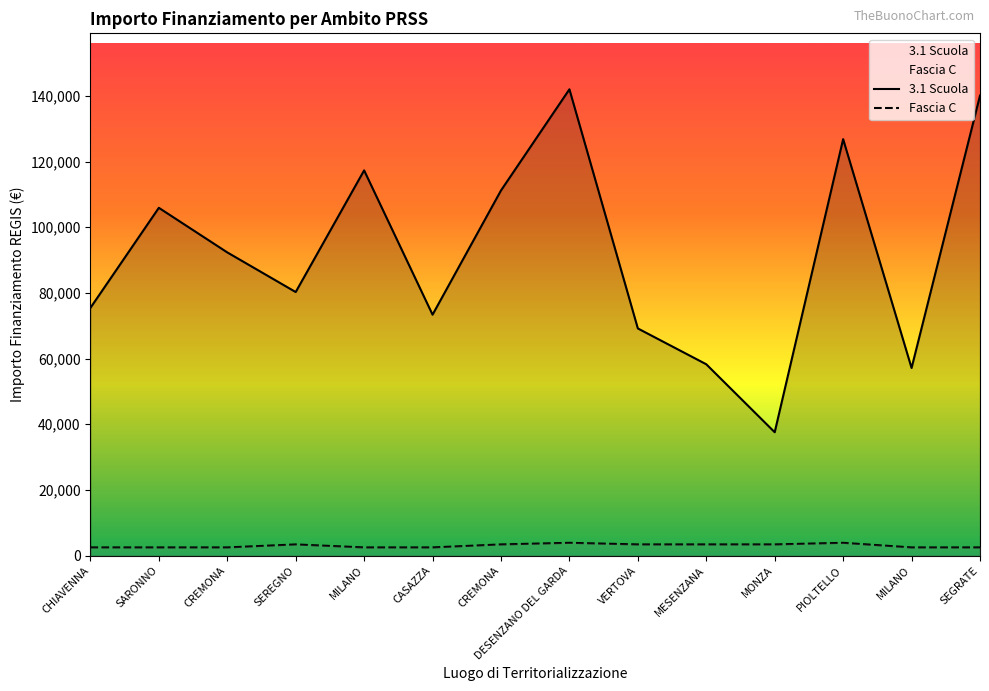

How many interior local peaks does the Fascia C series have?

3